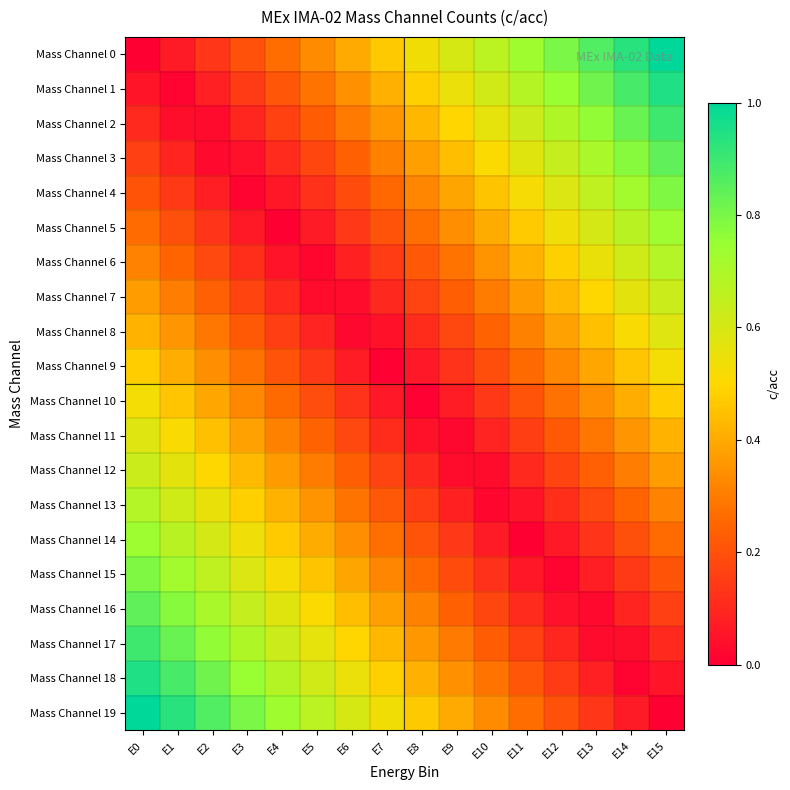

Reading left to right, extract all data points from this chart.

Mass Channel 0: E0=0.0	E1=0.1	E2=0.1	E3=0.2	E4=0.3	E5=0.3	E6=0.4	E7=0.5	E8=0.5	E9=0.6	E10=0.7	E11=0.7	E12=0.8	E13=0.9	E14=0.9	E15=1.0
Mass Channel 1: E0=0.1	E1=0.0	E2=0.1	E3=0.1	E4=0.2	E5=0.3	E6=0.3	E7=0.4	E8=0.5	E9=0.5	E10=0.6	E11=0.7	E12=0.7	E13=0.8	E14=0.9	E15=0.9
Mass Channel 2: E0=0.1	E1=0.0	E2=0.0	E3=0.1	E4=0.2	E5=0.2	E6=0.3	E7=0.4	E8=0.4	E9=0.5	E10=0.6	E11=0.6	E12=0.7	E13=0.8	E14=0.8	E15=0.9
Mass Channel 3: E0=0.2	E1=0.1	E2=0.0	E3=0.0	E4=0.1	E5=0.2	E6=0.2	E7=0.3	E8=0.4	E9=0.4	E10=0.5	E11=0.6	E12=0.6	E13=0.7	E14=0.8	E15=0.8
Mass Channel 4: E0=0.2	E1=0.1	E2=0.1	E3=0.0	E4=0.1	E5=0.1	E6=0.2	E7=0.3	E8=0.3	E9=0.4	E10=0.5	E11=0.5	E12=0.6	E13=0.7	E14=0.7	E15=0.8
Mass Channel 5: E0=0.3	E1=0.2	E2=0.1	E3=0.1	E4=0.0	E5=0.1	E6=0.1	E7=0.2	E8=0.3	E9=0.3	E10=0.4	E11=0.5	E12=0.5	E13=0.6	E14=0.7	E15=0.7
Mass Channel 6: E0=0.3	E1=0.2	E2=0.2	E3=0.1	E4=0.0	E5=0.0	E6=0.1	E7=0.2	E8=0.2	E9=0.3	E10=0.4	E11=0.4	E12=0.5	E13=0.6	E14=0.6	E15=0.7
Mass Channel 7: E0=0.4	E1=0.3	E2=0.2	E3=0.2	E4=0.1	E5=0.0	E6=0.0	E7=0.1	E8=0.2	E9=0.2	E10=0.3	E11=0.4	E12=0.4	E13=0.5	E14=0.6	E15=0.6
Mass Channel 8: E0=0.4	E1=0.4	E2=0.3	E3=0.2	E4=0.2	E5=0.1	E6=0.0	E7=0.0	E8=0.1	E9=0.2	E10=0.2	E11=0.3	E12=0.4	E13=0.4	E14=0.5	E15=0.6
Mass Channel 9: E0=0.5	E1=0.4	E2=0.3	E3=0.3	E4=0.2	E5=0.1	E6=0.1	E7=0.0	E8=0.1	E9=0.1	E10=0.2	E11=0.3	E12=0.3	E13=0.4	E14=0.5	E15=0.5
Mass Channel 10: E0=0.5	E1=0.5	E2=0.4	E3=0.3	E4=0.3	E5=0.2	E6=0.1	E7=0.1	E8=0.0	E9=0.1	E10=0.1	E11=0.2	E12=0.3	E13=0.3	E14=0.4	E15=0.5
Mass Channel 11: E0=0.6	E1=0.5	E2=0.4	E3=0.4	E4=0.3	E5=0.2	E6=0.2	E7=0.1	E8=0.0	E9=0.0	E10=0.1	E11=0.2	E12=0.2	E13=0.3	E14=0.4	E15=0.4
Mass Channel 12: E0=0.6	E1=0.6	E2=0.5	E3=0.4	E4=0.4	E5=0.3	E6=0.2	E7=0.2	E8=0.1	E9=0.0	E10=0.0	E11=0.1	E12=0.2	E13=0.2	E14=0.3	E15=0.4
Mass Channel 13: E0=0.7	E1=0.6	E2=0.6	E3=0.5	E4=0.4	E5=0.4	E6=0.3	E7=0.2	E8=0.2	E9=0.1	E10=0.0	E11=0.0	E12=0.1	E13=0.2	E14=0.2	E15=0.3
Mass Channel 14: E0=0.7	E1=0.7	E2=0.6	E3=0.5	E4=0.5	E5=0.4	E6=0.3	E7=0.3	E8=0.2	E9=0.1	E10=0.1	E11=0.0	E12=0.1	E13=0.1	E14=0.2	E15=0.3
Mass Channel 15: E0=0.8	E1=0.7	E2=0.7	E3=0.6	E4=0.5	E5=0.5	E6=0.4	E7=0.3	E8=0.3	E9=0.2	E10=0.1	E11=0.1	E12=0.0	E13=0.1	E14=0.1	E15=0.2
Mass Channel 16: E0=0.8	E1=0.8	E2=0.7	E3=0.6	E4=0.6	E5=0.5	E6=0.4	E7=0.4	E8=0.3	E9=0.2	E10=0.2	E11=0.1	E12=0.0	E13=0.0	E14=0.1	E15=0.2
Mass Channel 17: E0=0.9	E1=0.8	E2=0.8	E3=0.7	E4=0.6	E5=0.6	E6=0.5	E7=0.4	E8=0.4	E9=0.3	E10=0.2	E11=0.2	E12=0.1	E13=0.0	E14=0.0	E15=0.1
Mass Channel 18: E0=0.9	E1=0.9	E2=0.8	E3=0.7	E4=0.7	E5=0.6	E6=0.5	E7=0.5	E8=0.4	E9=0.3	E10=0.3	E11=0.2	E12=0.1	E13=0.1	E14=0.0	E15=0.1
Mass Channel 19: E0=1.0	E1=0.9	E2=0.9	E3=0.8	E4=0.7	E5=0.7	E6=0.6	E7=0.5	E8=0.5	E9=0.4	E10=0.3	E11=0.3	E12=0.2	E13=0.1	E14=0.1	E15=0.0